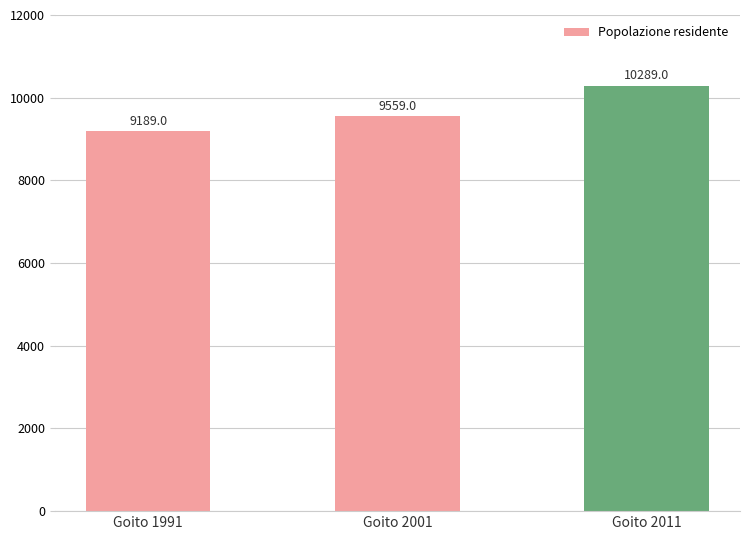

Reading left to right, what are all the values shown in this chart?

Goito 1991=9189	Goito 2001=9559	Goito 2011=10289